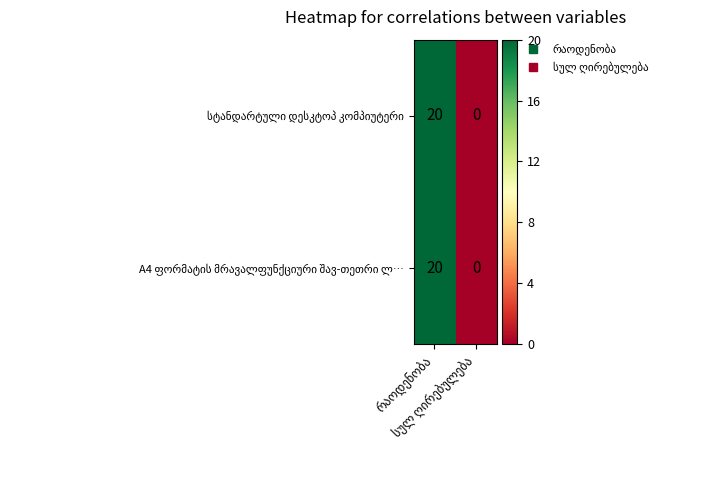

What is the maximum value shown in the chart?

20